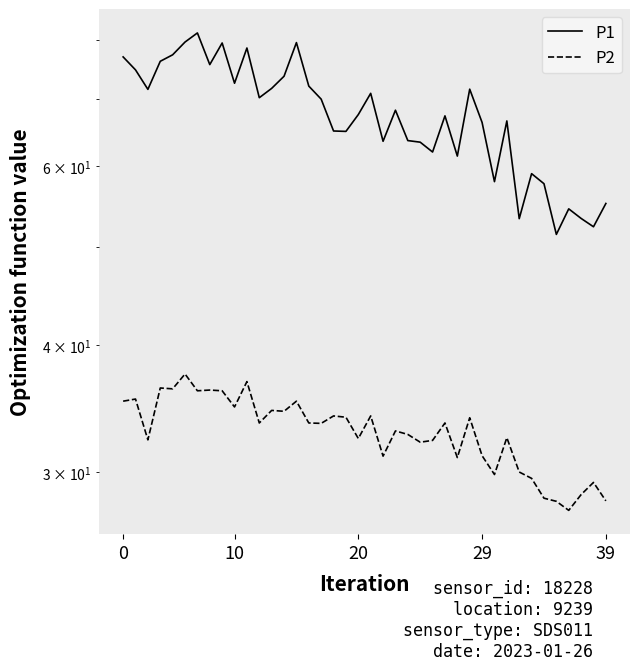

At which label is P2 closest to 32?

24